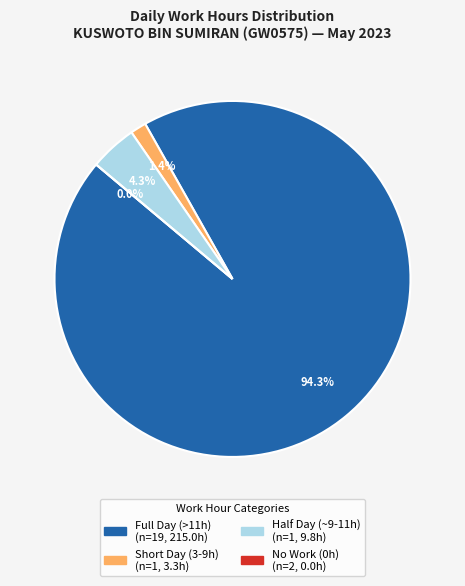

True or false: 27-Sat accounts for 1% of the total.

False